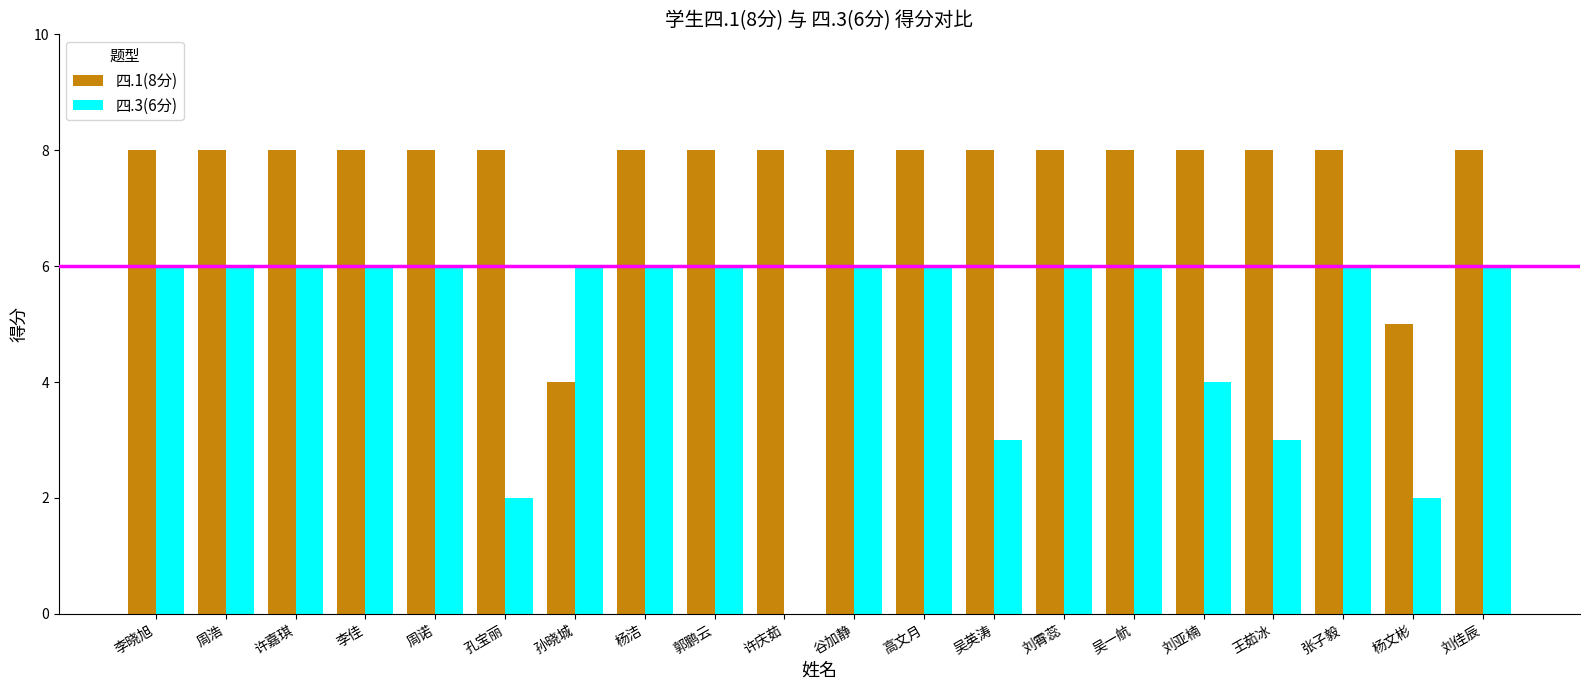

Read the 四.1(8分) value at 谷加静.

8